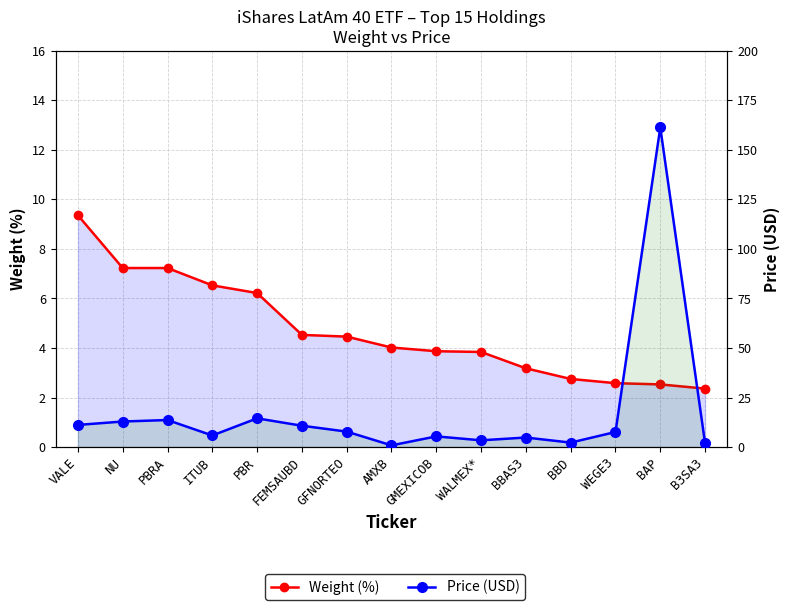

Where is Weight (%) nearest to the value 5?

FEMSAUBD